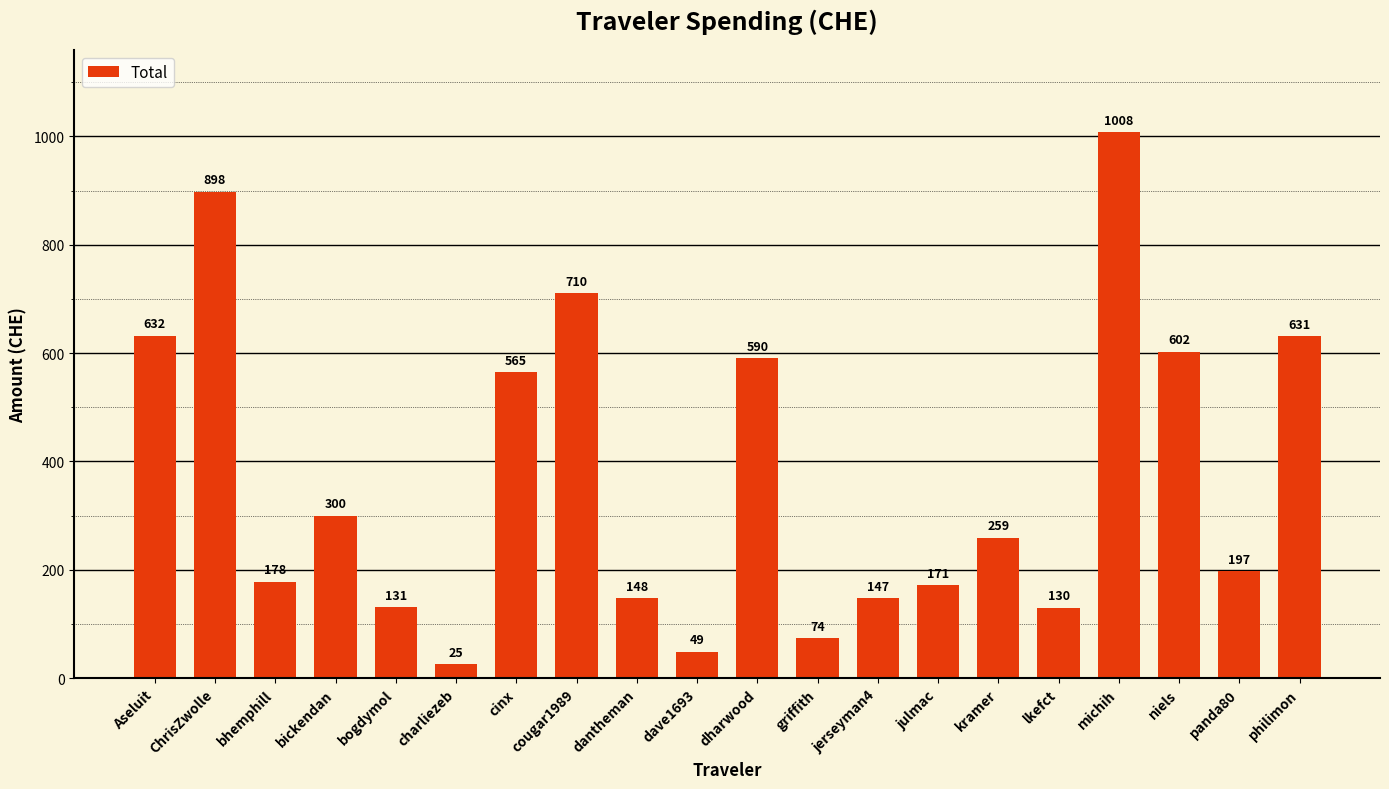

Where does the data first go above 259?

Aseluit